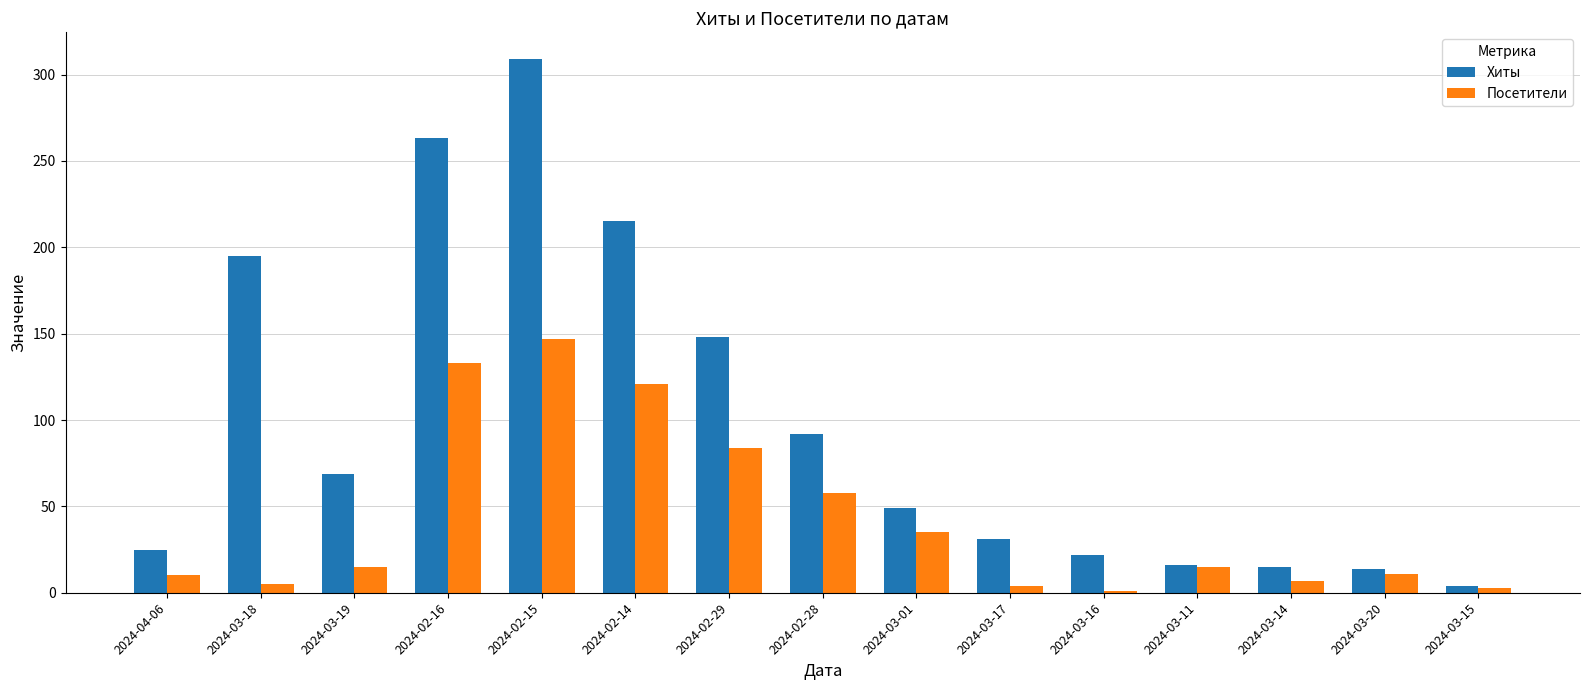

What is the average value of the Хиты series?

98